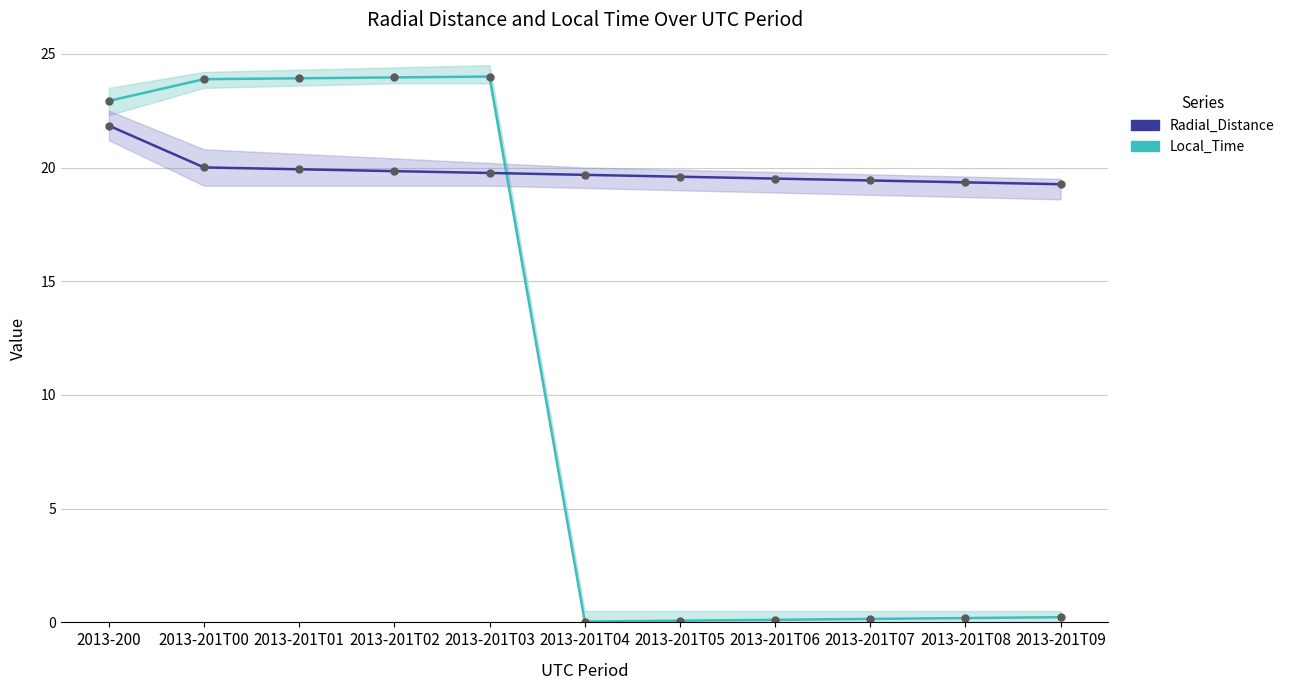

At how many categories does at least one series exceed 13?

11